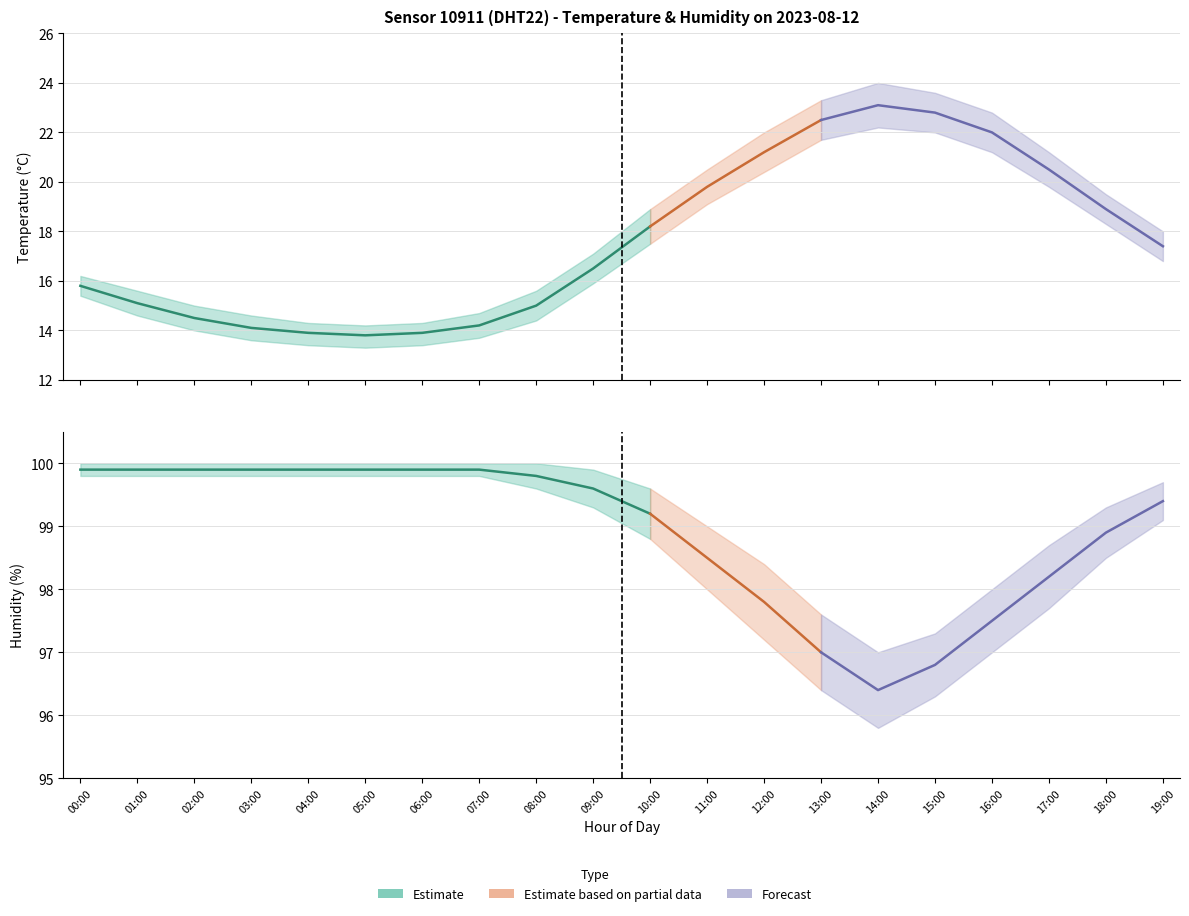

True or false: temperature_upper and humidity_lower cross at least once.

False